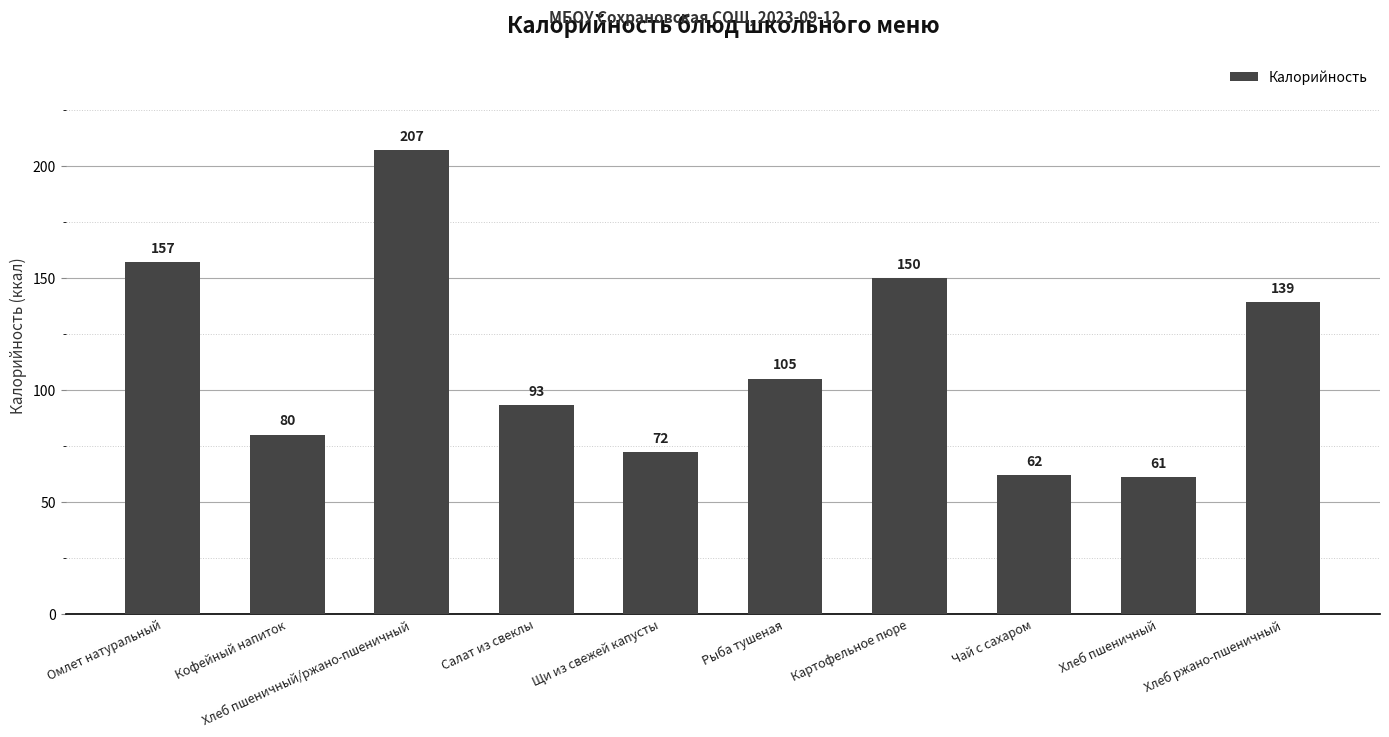

List the labels in order of value, smallest first.

Хлеб пшеничный, Чай с сахаром, Щи из свежей капусты, Кофейный напиток, Салат из свеклы, Рыба тушеная, Хлеб ржано-пшеничный, Картофельное пюре, Омлет натуральный, Хлеб пшеничный/ржано-пшеничный